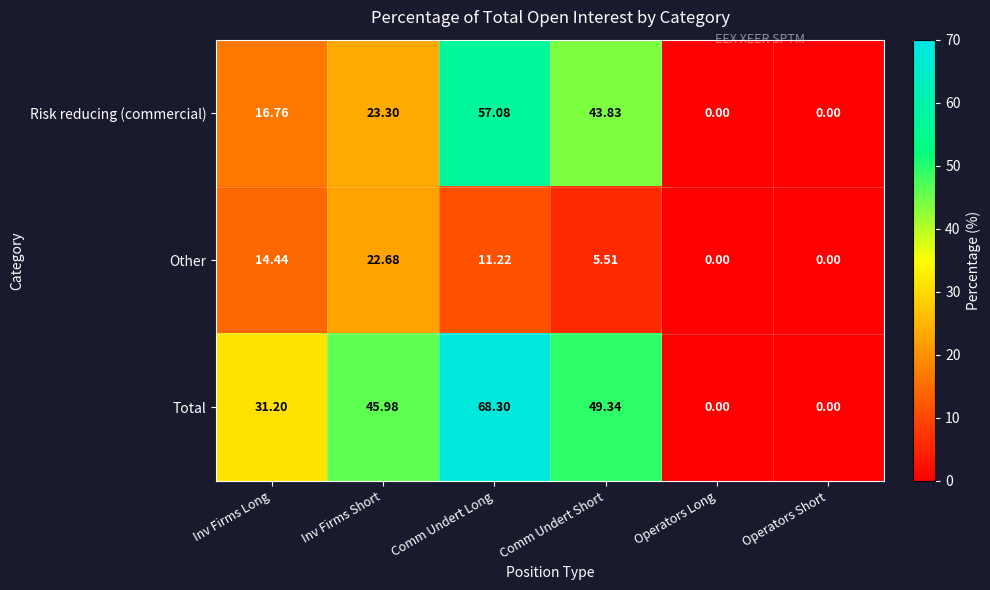

At which category does the chart reach its peak across all series?

Comm Undert Long